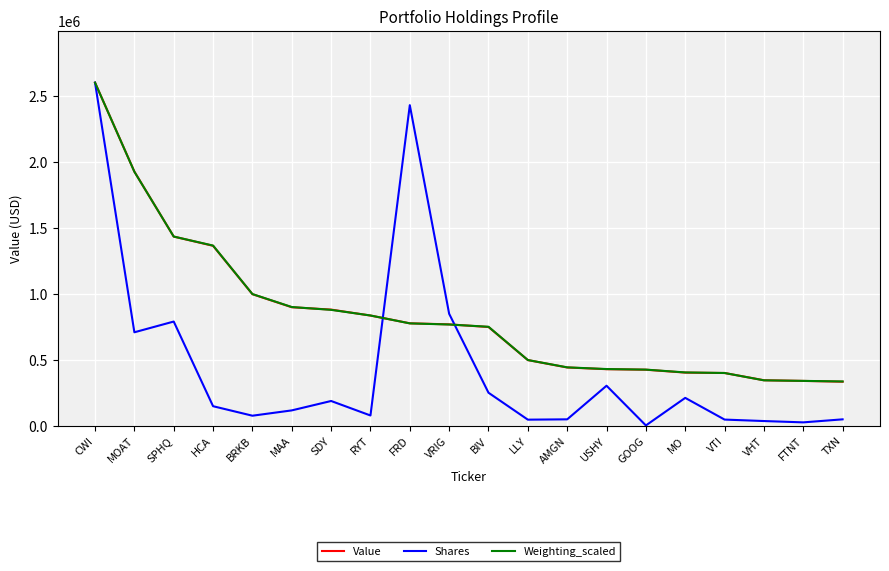

At how many categories does at least one series exceed 1029707?

5